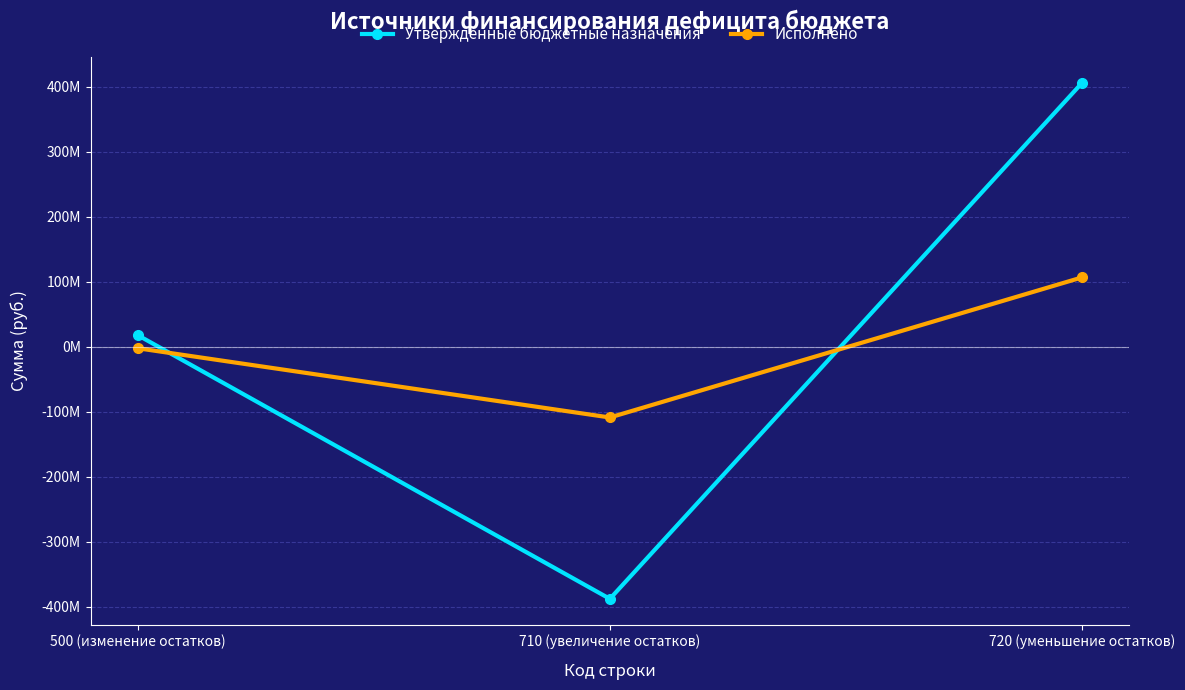

Reading left to right, transcribe all the data shown in this chart.

Утвержденные бюджетные назначения: 500 (изменение остатков)=17613689.5	710 (увеличение остатков)=-387805006.2	720 (уменьшение остатков)=405418695.8
Исполнено: 500 (изменение остатков)=-2484218.5	710 (увеличение остатков)=-108922512.4	720 (уменьшение остатков)=106438293.9